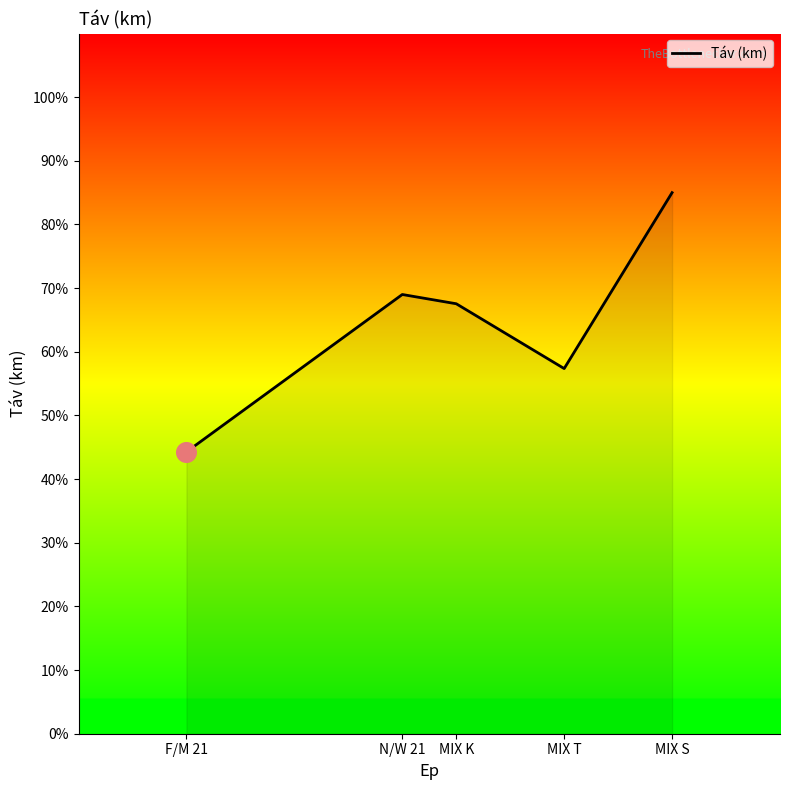

Which has a higher value, N/W 21 or MIX T?

N/W 21